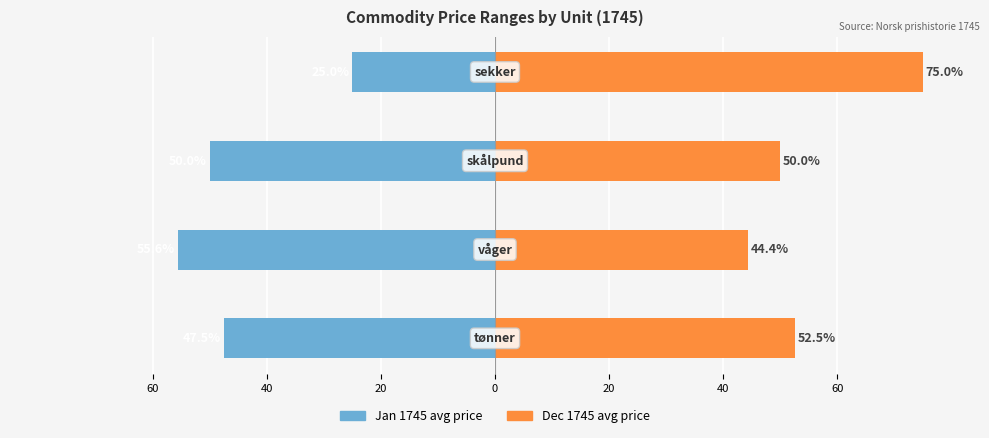

What are all the series names shown in the legend?

Jan 1745 avg price, Dec 1745 avg price